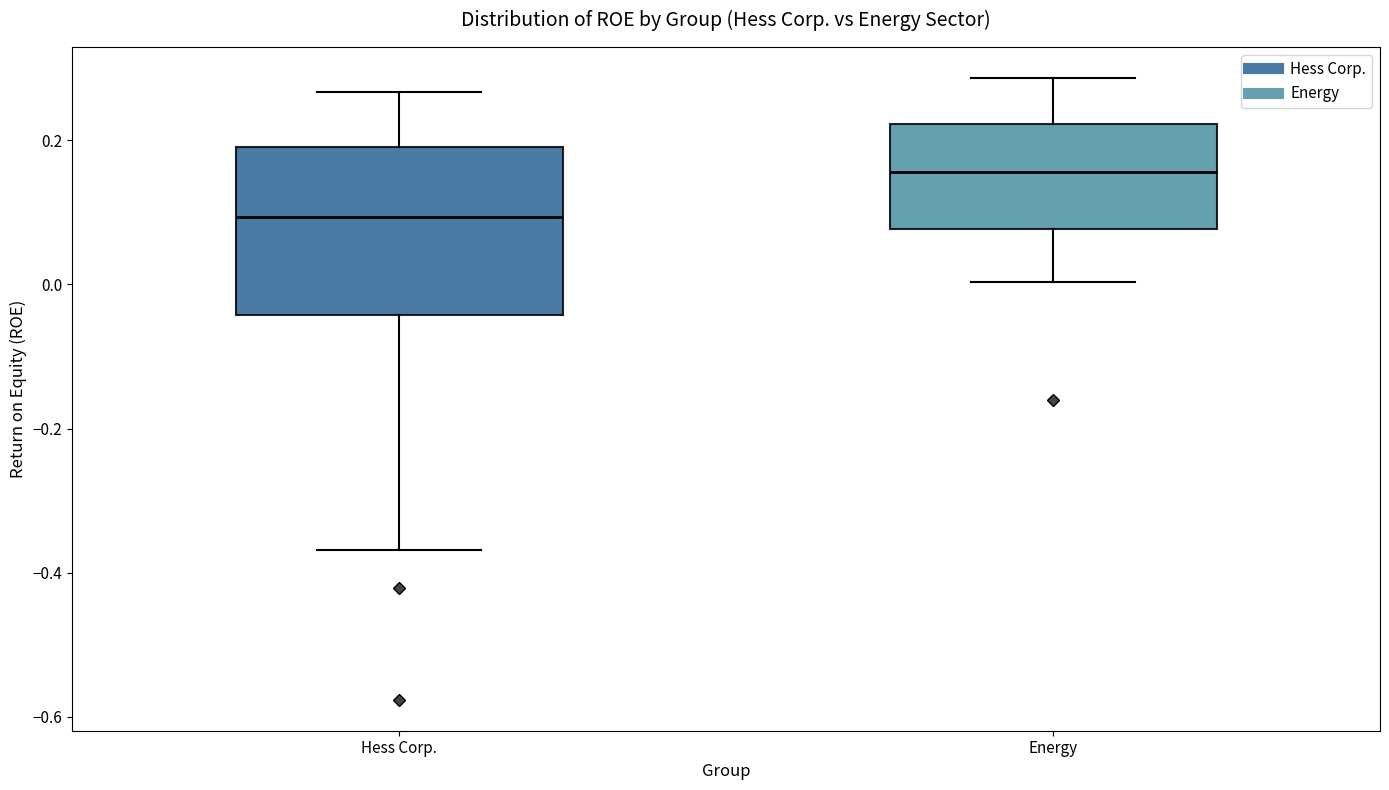

Which box's median line is the lowest?

Hess Corp.